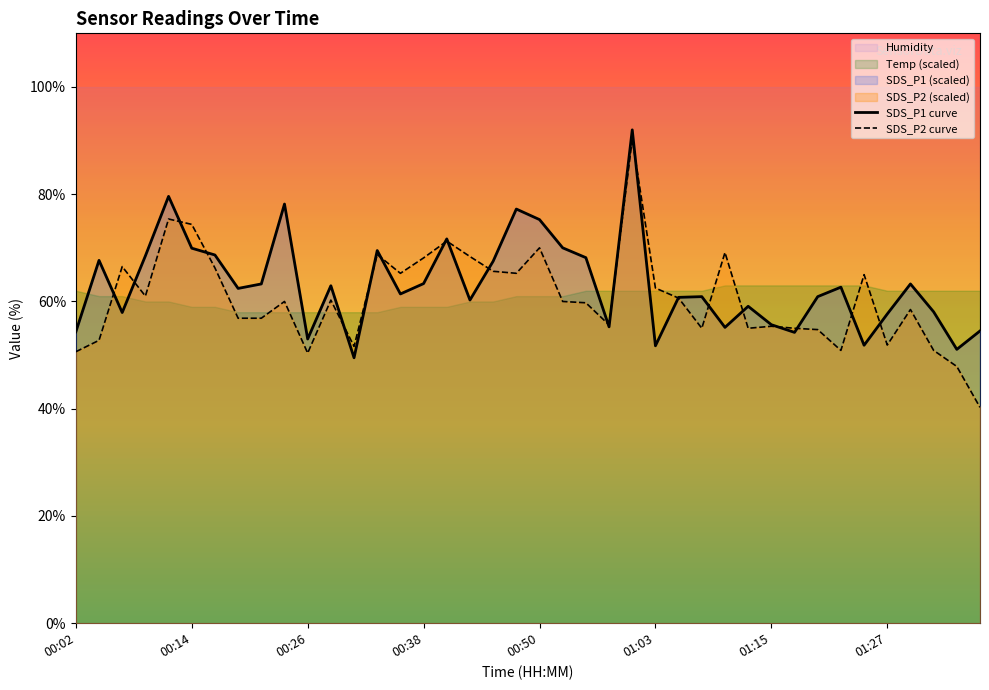

What is the maximum value for SDS_P2 curve?

90.2